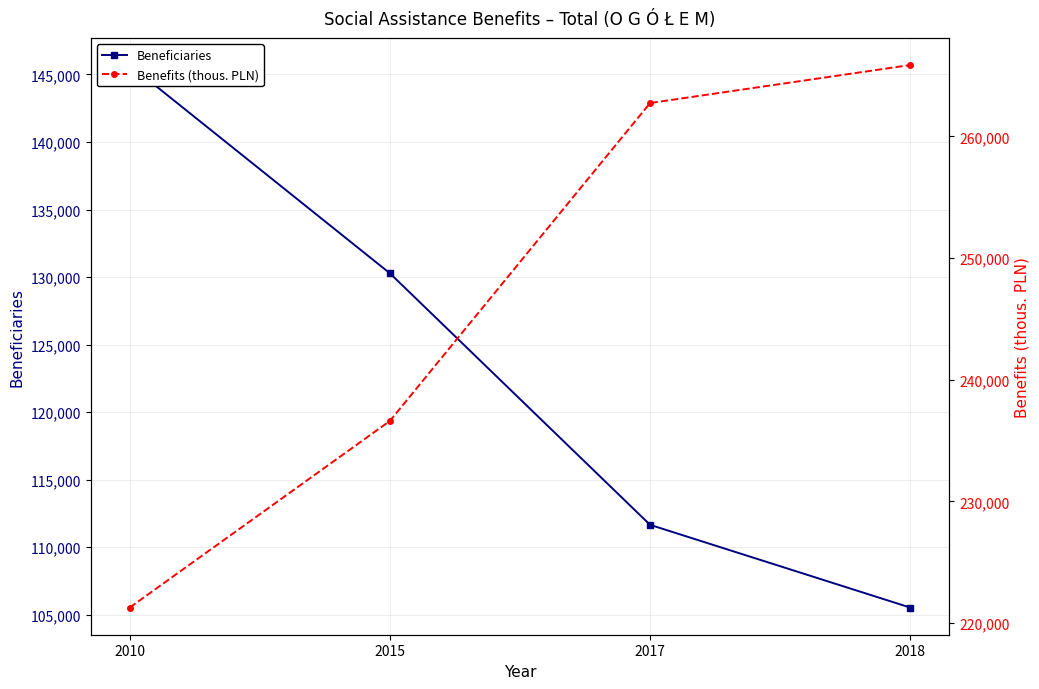

At which label does Benefits (thous. PLN) reach its peak?

2018